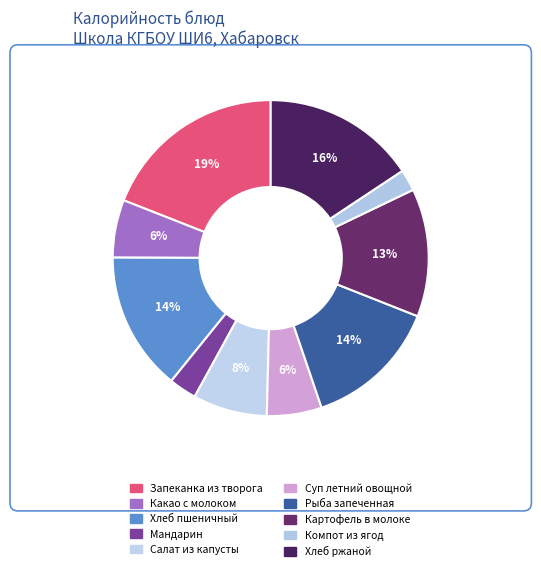

What percentage do Хлеб ржаной and Салат из капусты together represent?

23.3%